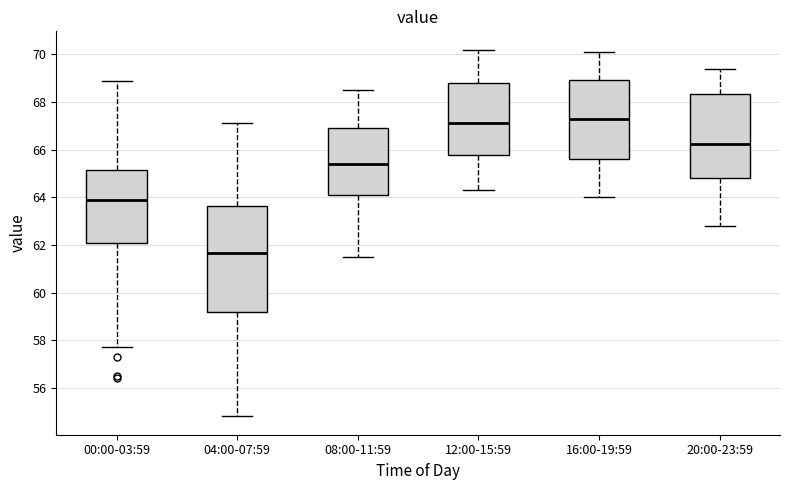

Reading left to right, transcribe this box plot: for each box, give where its median line is, the range the box spans, and where its two whiskers end, as read against the y-axis. The values are not printed on the chart, so give them approximately, as read against the axis.

00:00-03:59: median 64.0, box 62.0 to 65.2, whiskers 57.8 to 69.0
04:00-07:59: median 61.6, box 59.2 to 63.6, whiskers 54.8 to 67.2
08:00-11:59: median 65.4, box 64.2 to 67.0, whiskers 61.6 to 68.6
12:00-15:59: median 67.2, box 65.8 to 68.8, whiskers 64.4 to 70.2
16:00-19:59: median 67.4, box 65.6 to 69.0, whiskers 64.0 to 70.2
20:00-23:59: median 66.2, box 64.8 to 68.4, whiskers 62.8 to 69.4